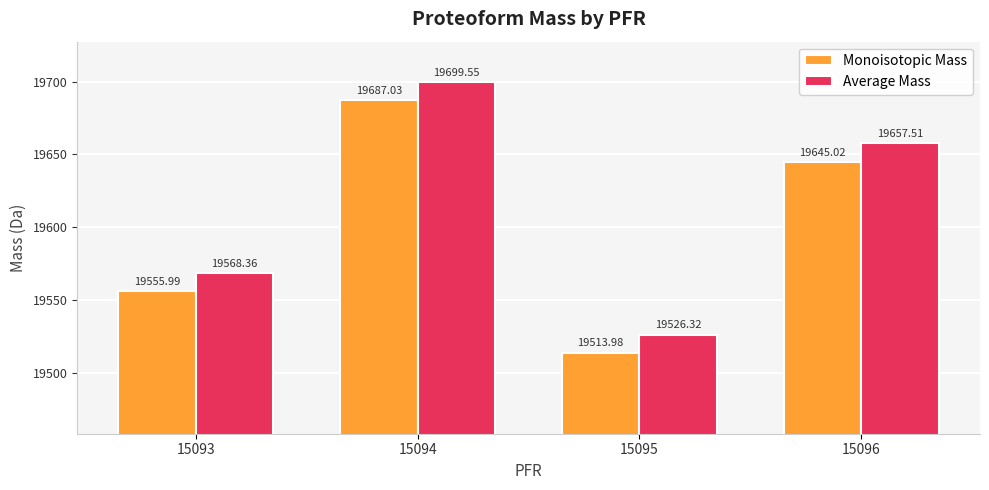

Which series has the largest range (max minus min)?

Average Mass